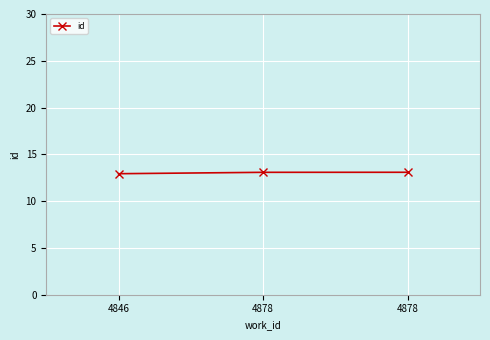

Is this an area chart (filled region under the line)?

No